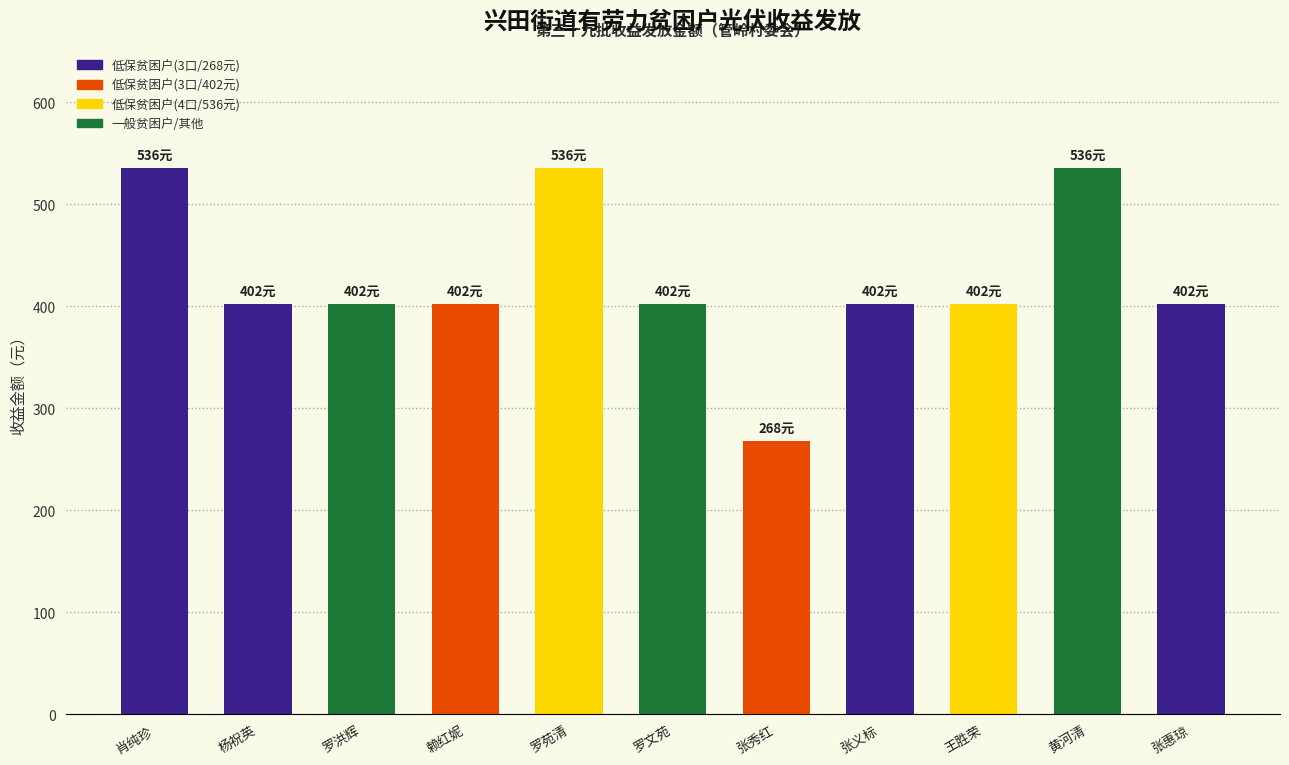

The chart shows a value of 117 at 罗文苑. True or false?

False